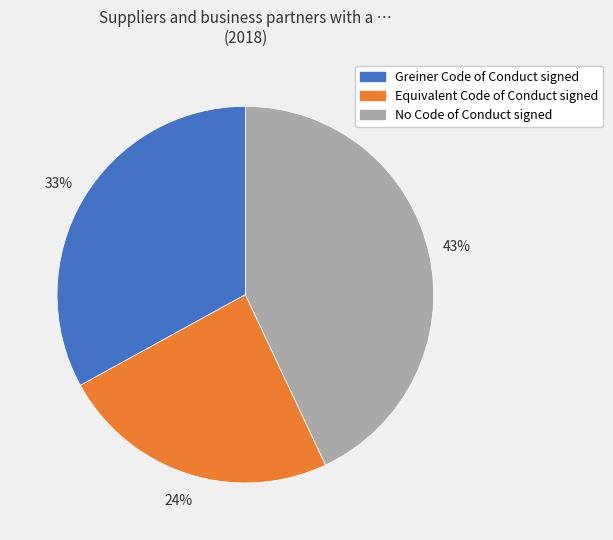

Combined, do No Code of Conduct signed and Greiner Code of Conduct signed account for over 50%?

Yes